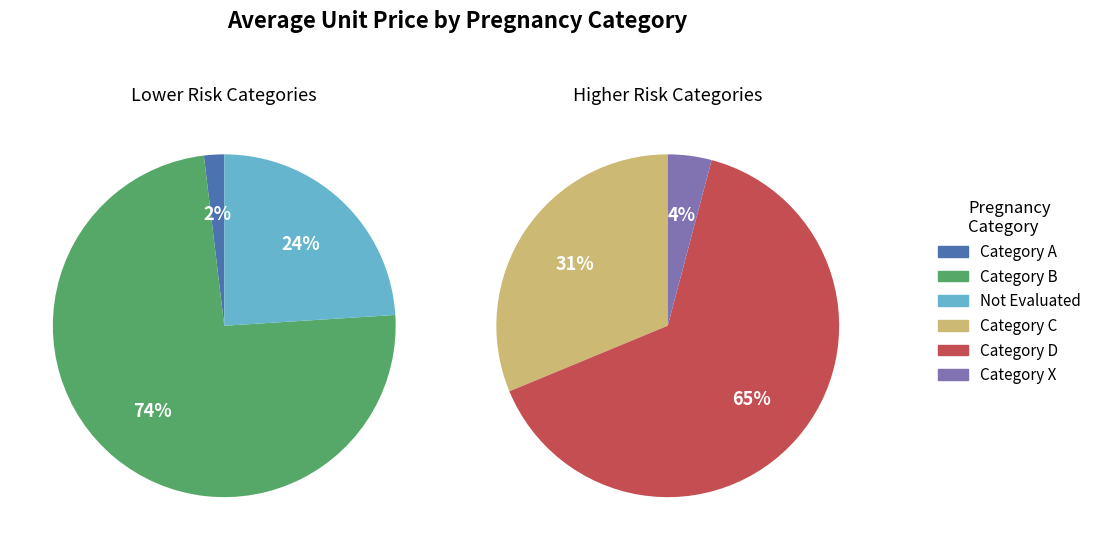

The FDAcategoryB slice represents 29% of the pie. True or false?

False